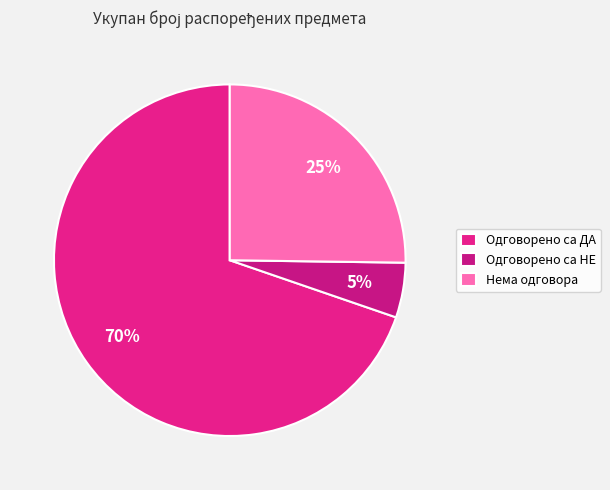

Count the number of slices in the pie.

3